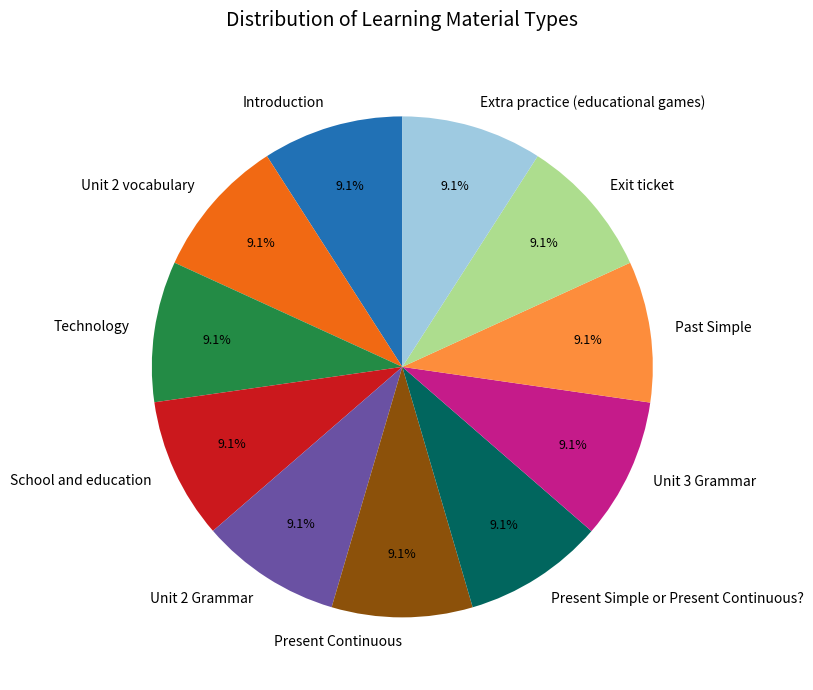

Does Present Simple or Present Continuous? account for over 50% of the chart?

No